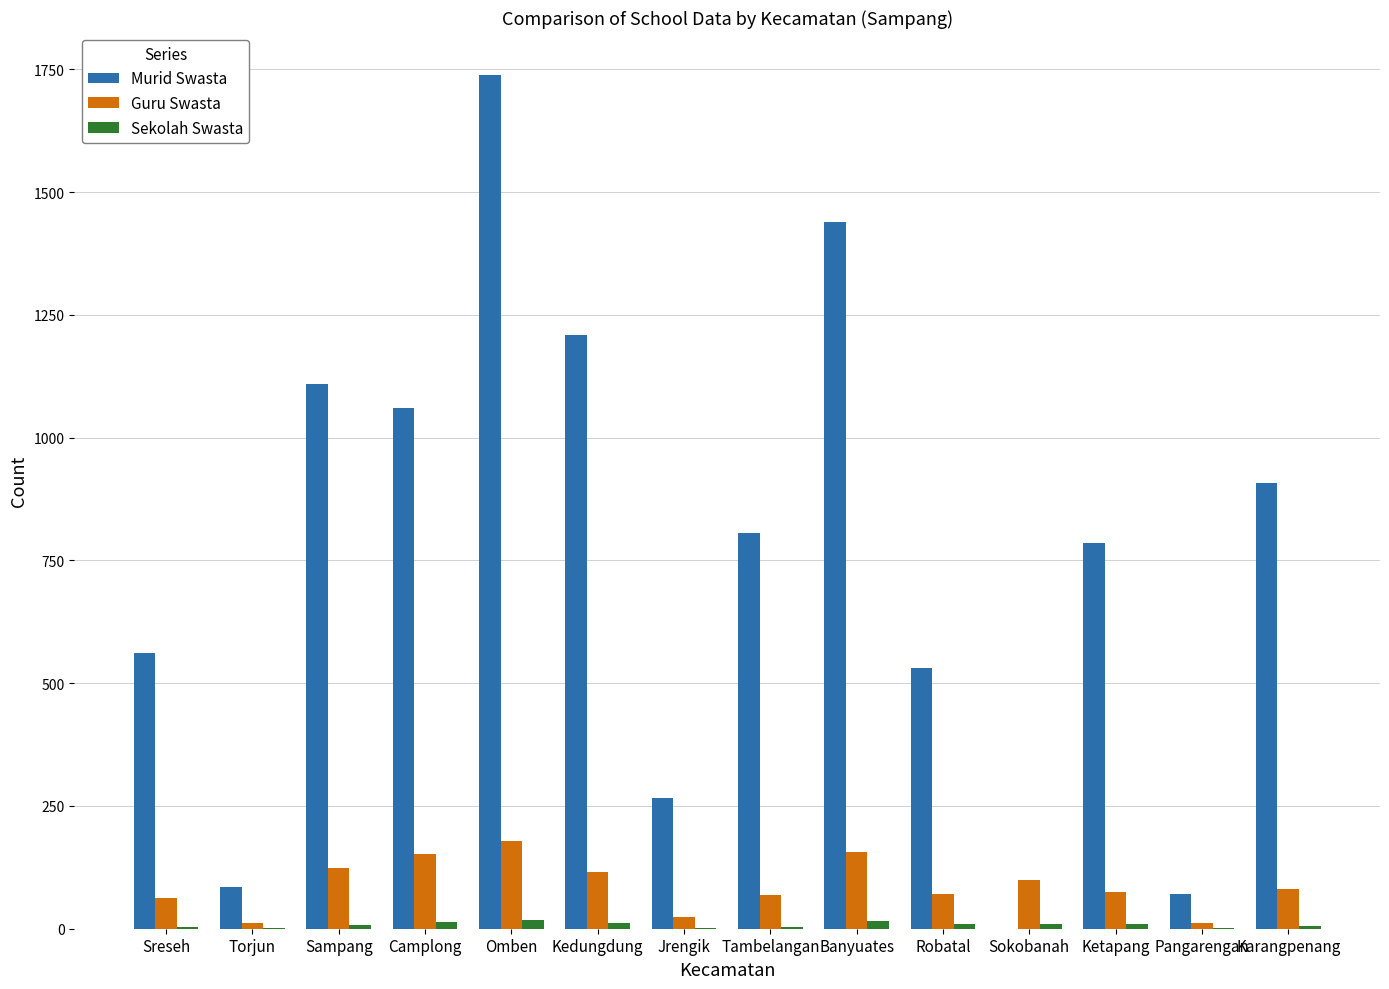

Which series has the largest total across all categories?

Murid Swasta